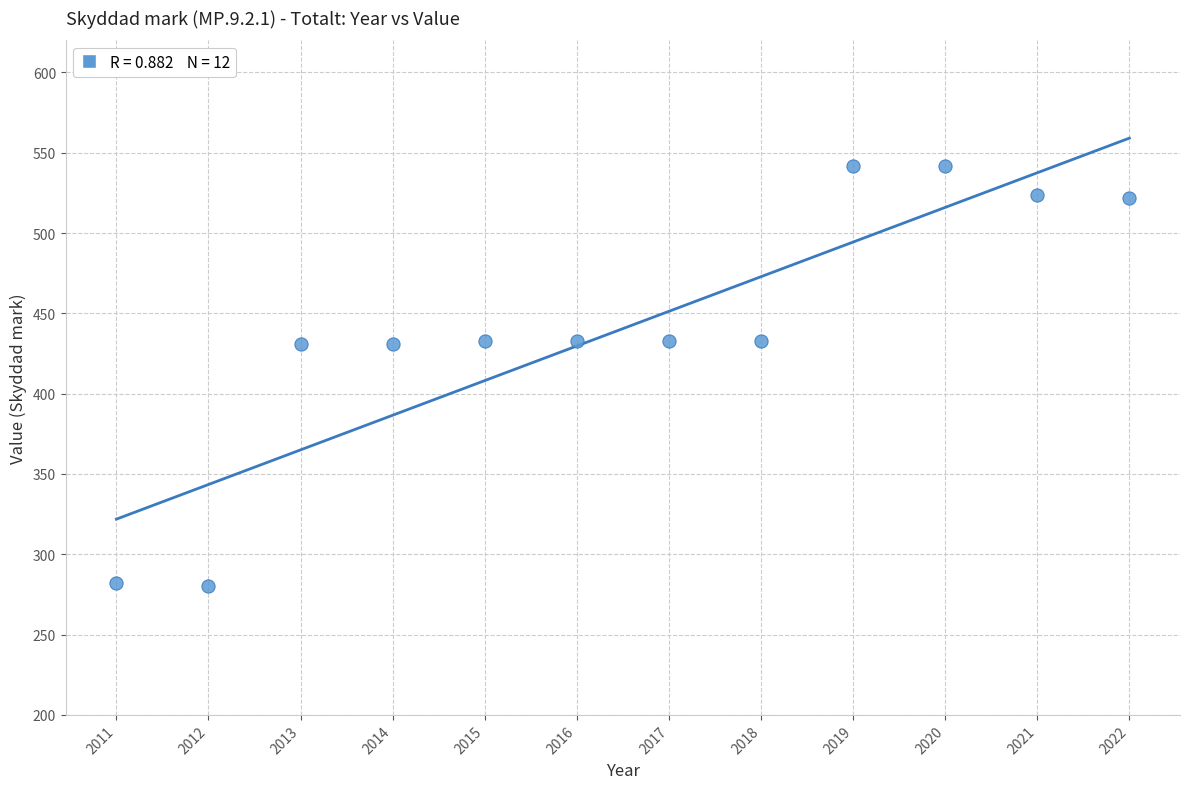

What is the range of X values (max minus min)?

11